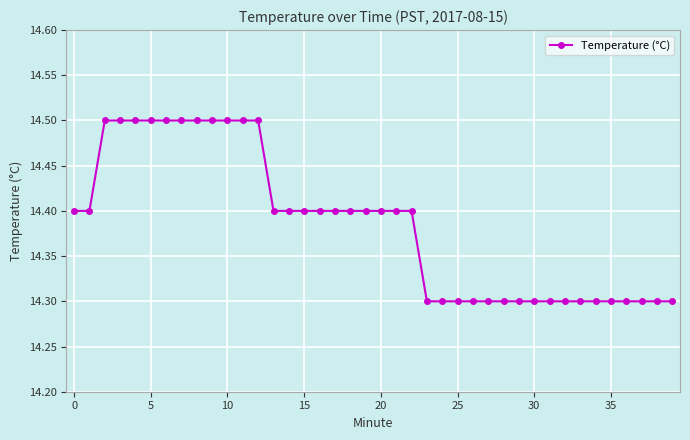

How many lines are shown in the chart?

1